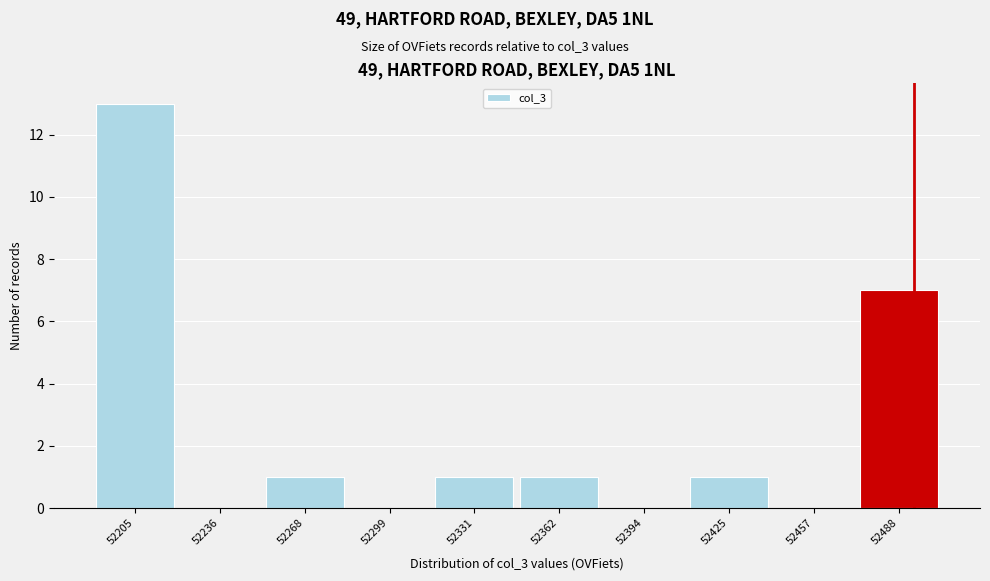

Reading right to left, what are all the values shown in this chart?

52488=7	52457=0	52425=1	52394=0	52362=1	52331=1	52299=0	52268=1	52236=0	52205=13